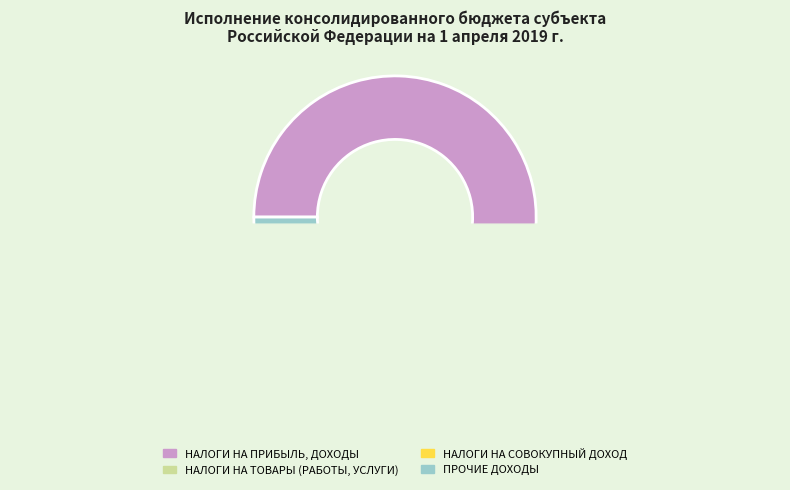

Which slice is the smallest?

НАЛОГИ НА СОВОКУПНЫЙ ДОХОД